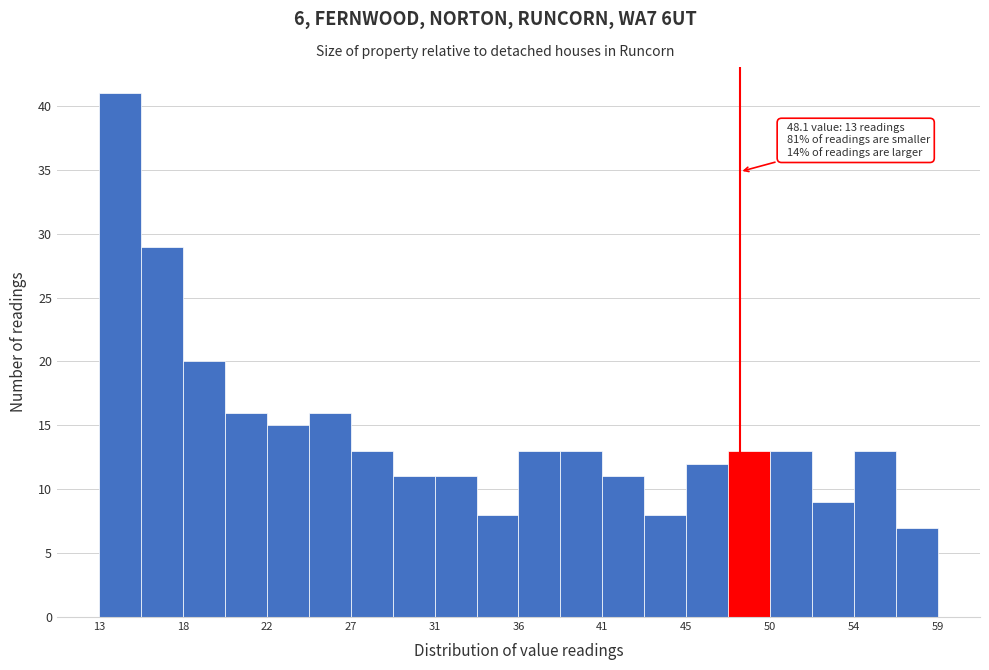

Over which range of the x-axis is the bar tallest?

13.0 to 15.0